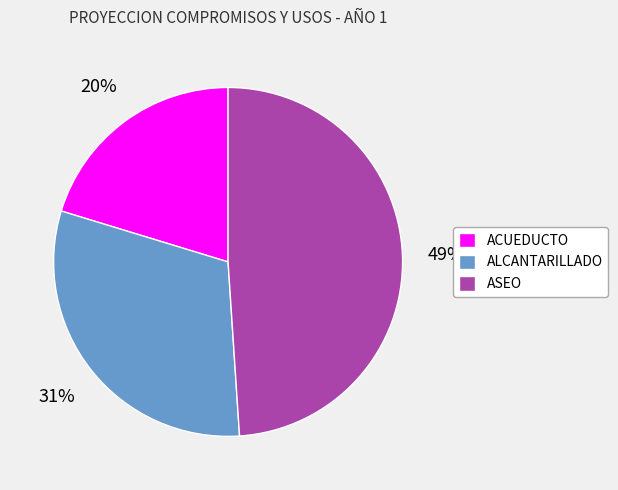

Is it true that ASEO is 49% of the pie?

True